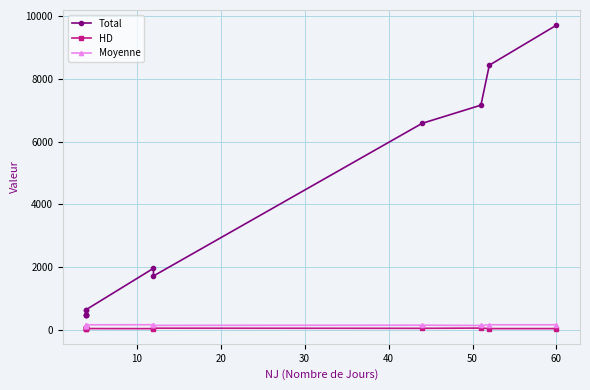

True or false: Total and Moyenne cross at least once.

False